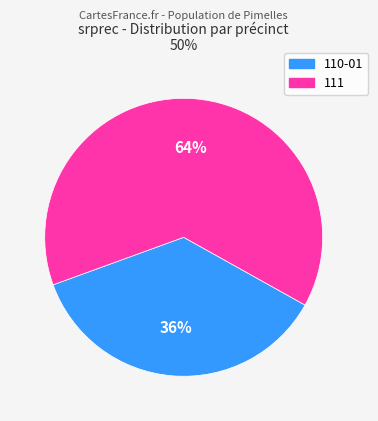

To the nearest percent, what portion does 111 represent?

64%